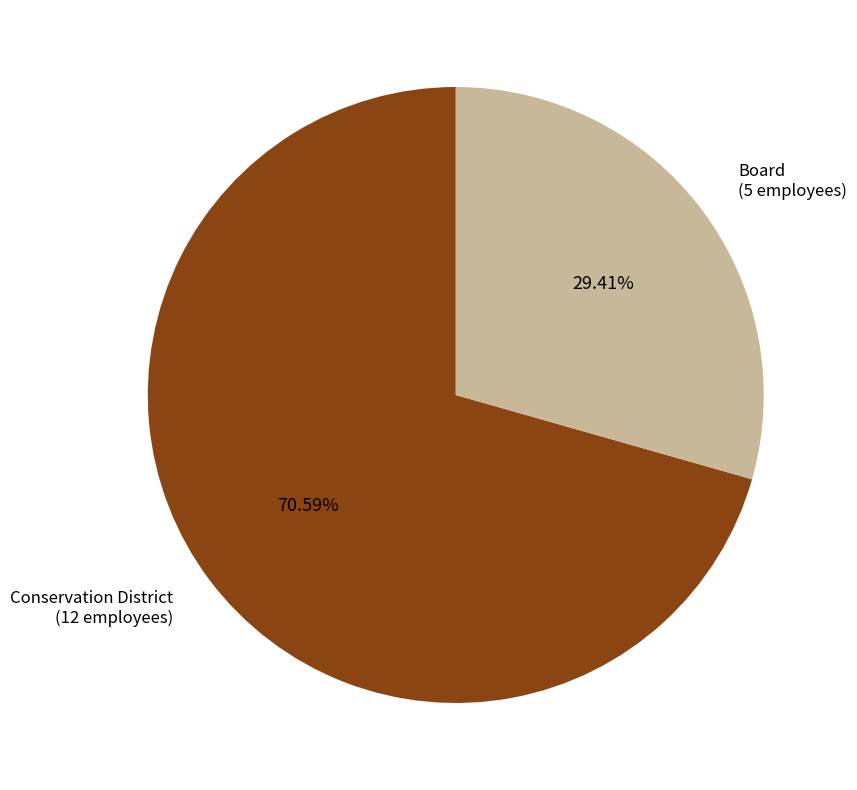

Is there a majority slice in this chart?

Yes